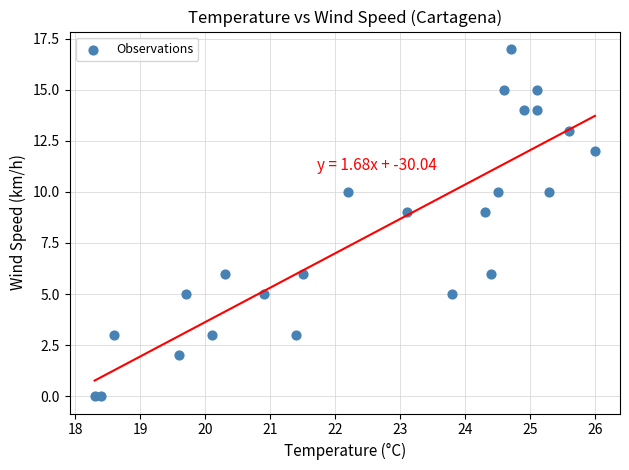

What is the range of Y values (max minus min)?

17